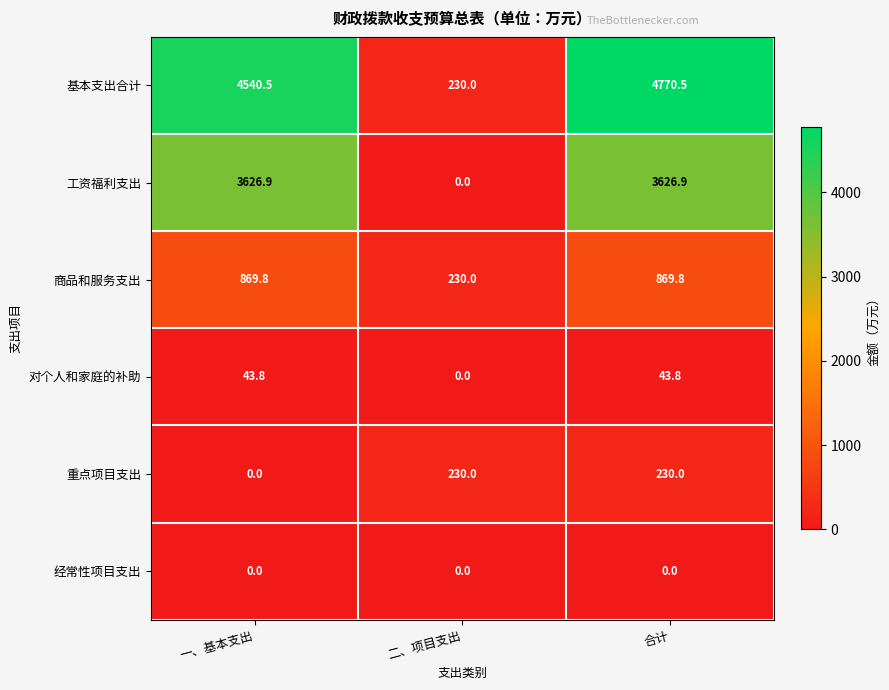

Reading left to right, extract all data points from this chart.

基本支出合计: 一、基本支出=4540.5	二、项目支出=230.0	合计=4770.5
工资福利支出: 一、基本支出=3626.9	二、项目支出=0.0	合计=3626.9
商品和服务支出: 一、基本支出=869.8	二、项目支出=230.0	合计=869.8
对个人和家庭的补助: 一、基本支出=43.8	二、项目支出=0.0	合计=43.8
重点项目支出: 一、基本支出=0.0	二、项目支出=230.0	合计=230.0
经常性项目支出: 一、基本支出=0.0	二、项目支出=0.0	合计=0.0